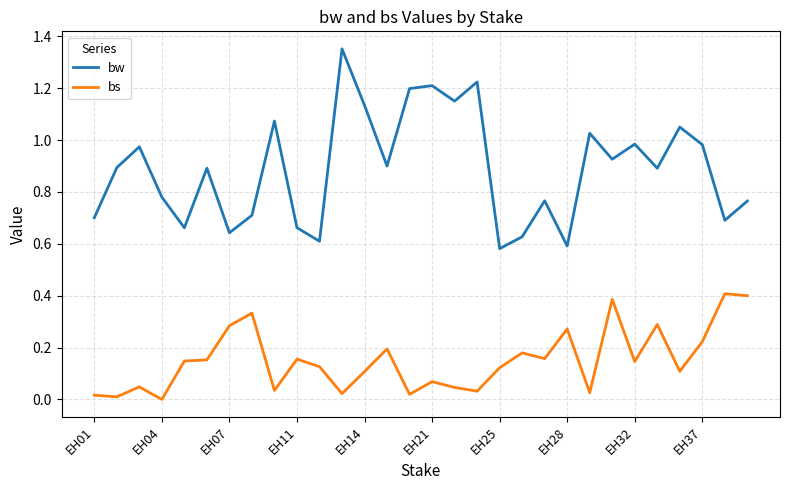

What is the maximum value for bs?

0.4